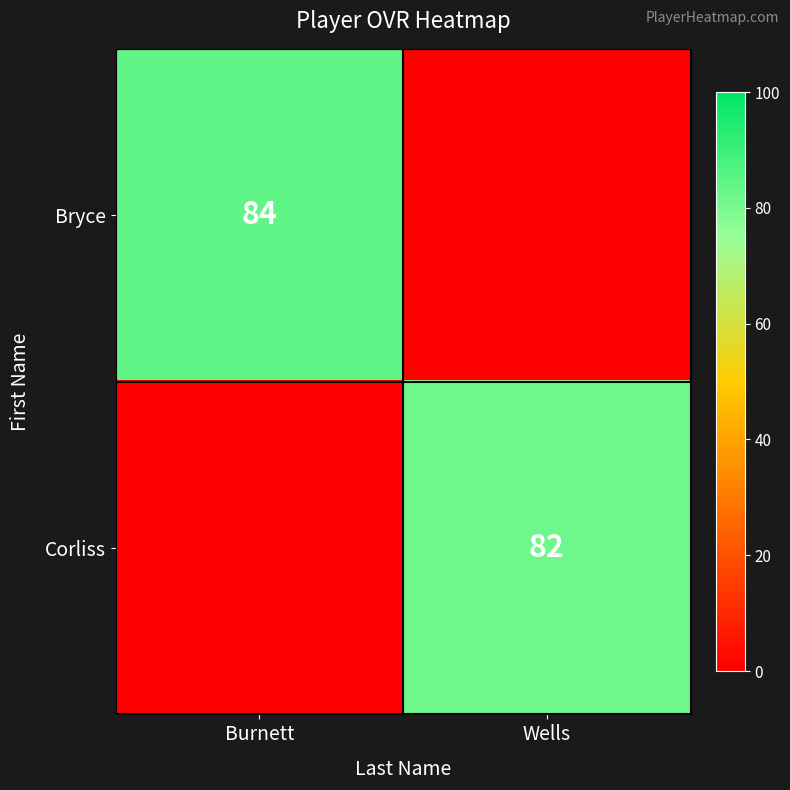

How many categories are shown in the chart?

2